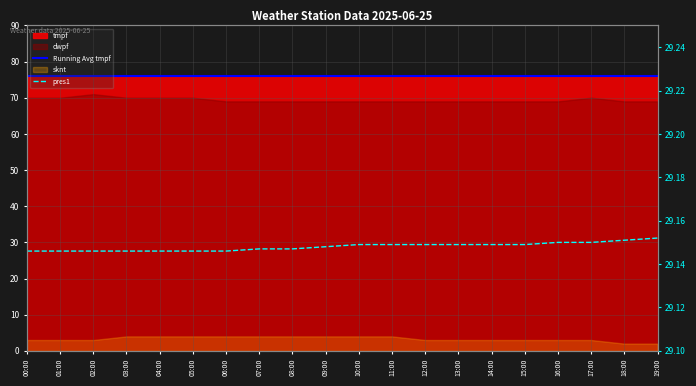

What is the spread (max minus min) of values at 02:00?

46.9